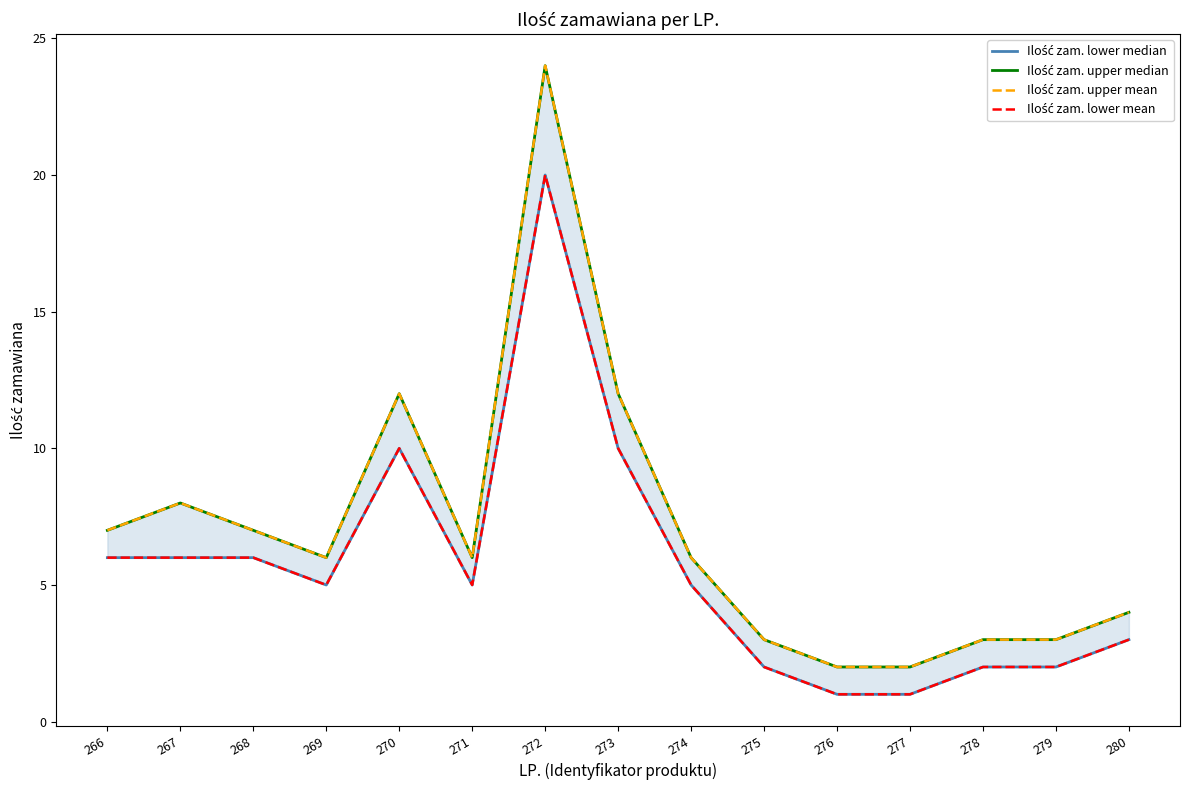

At how many categories does at least one series exceed 10?

3